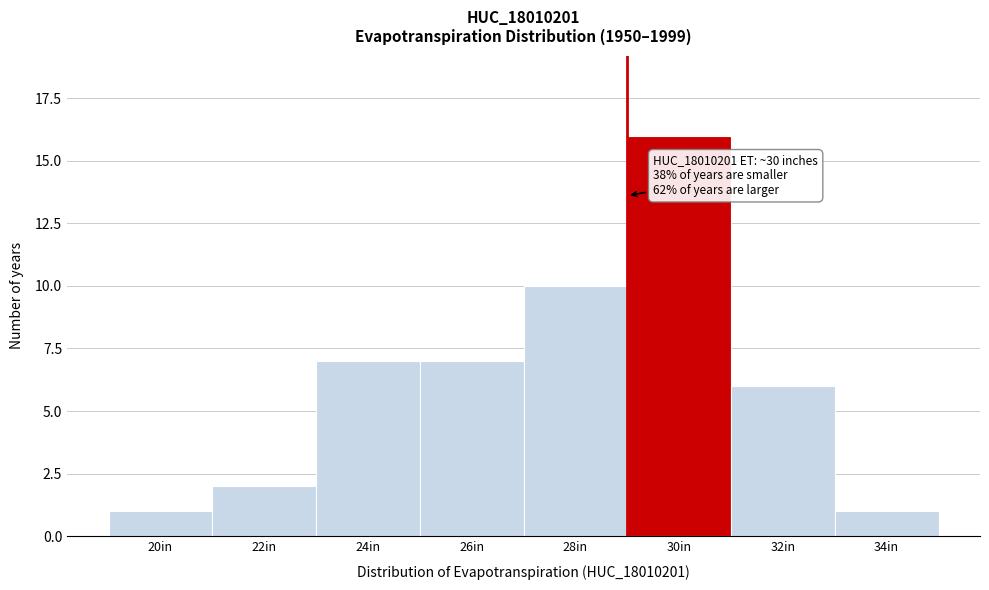

Reading right to left, what are all the values shown in this chart?

1	6	16	10	7	7	2	1